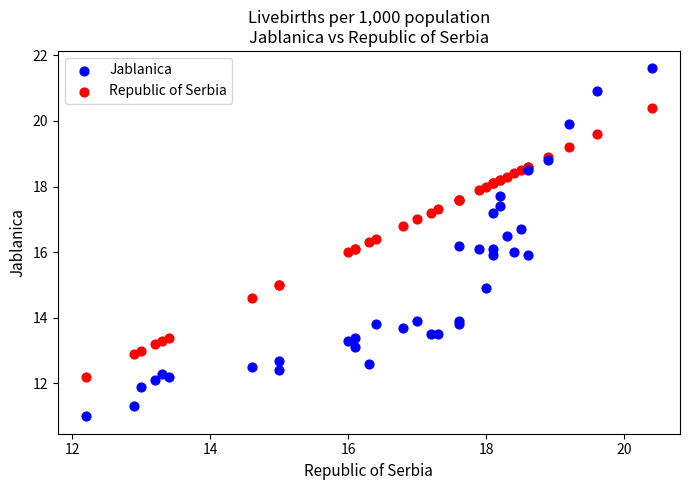

Which series has the largest Y range (max minus min)?

Jablanica